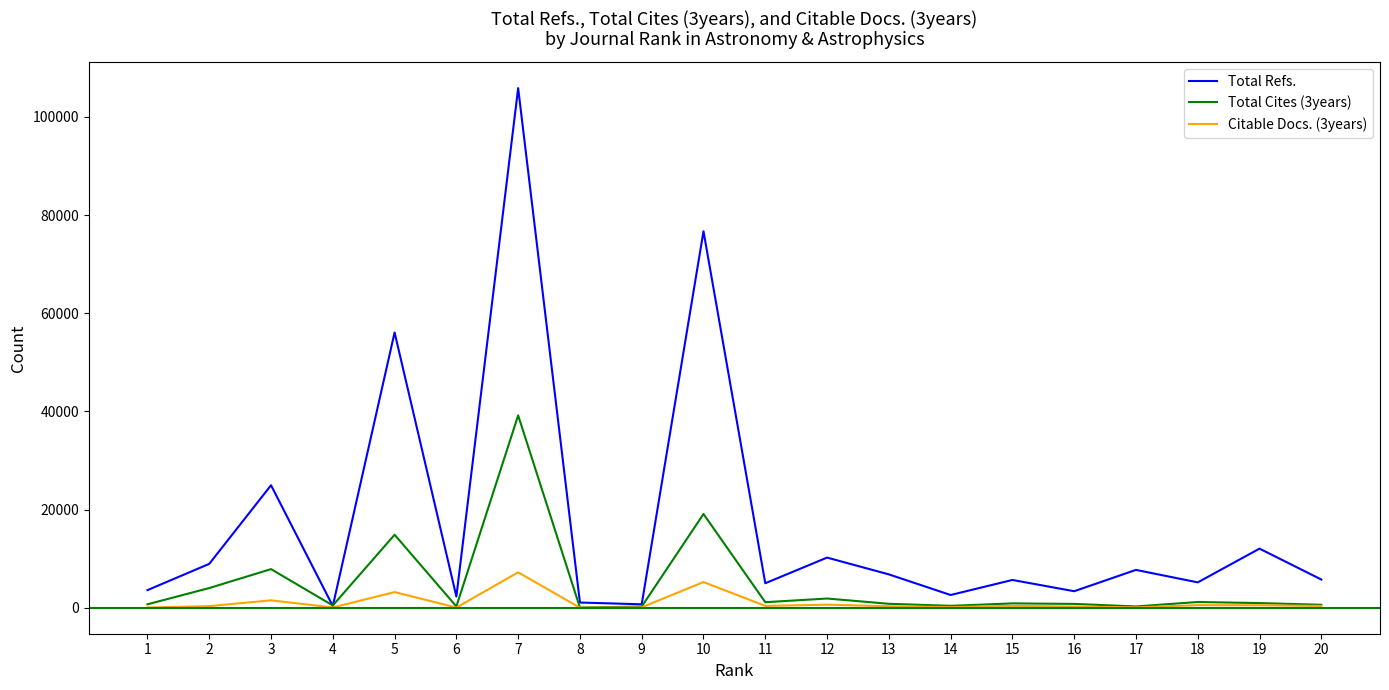

List the series in order of their peak value, lowest first.

Citable Docs. (3years), Total Cites (3years), Total Refs.